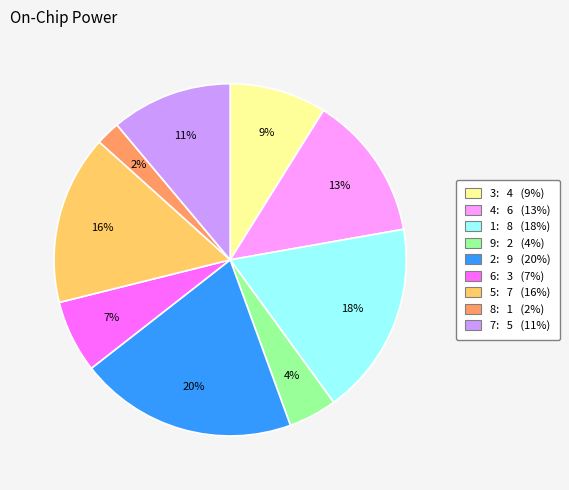

Between 8 and 7, which is larger?

7